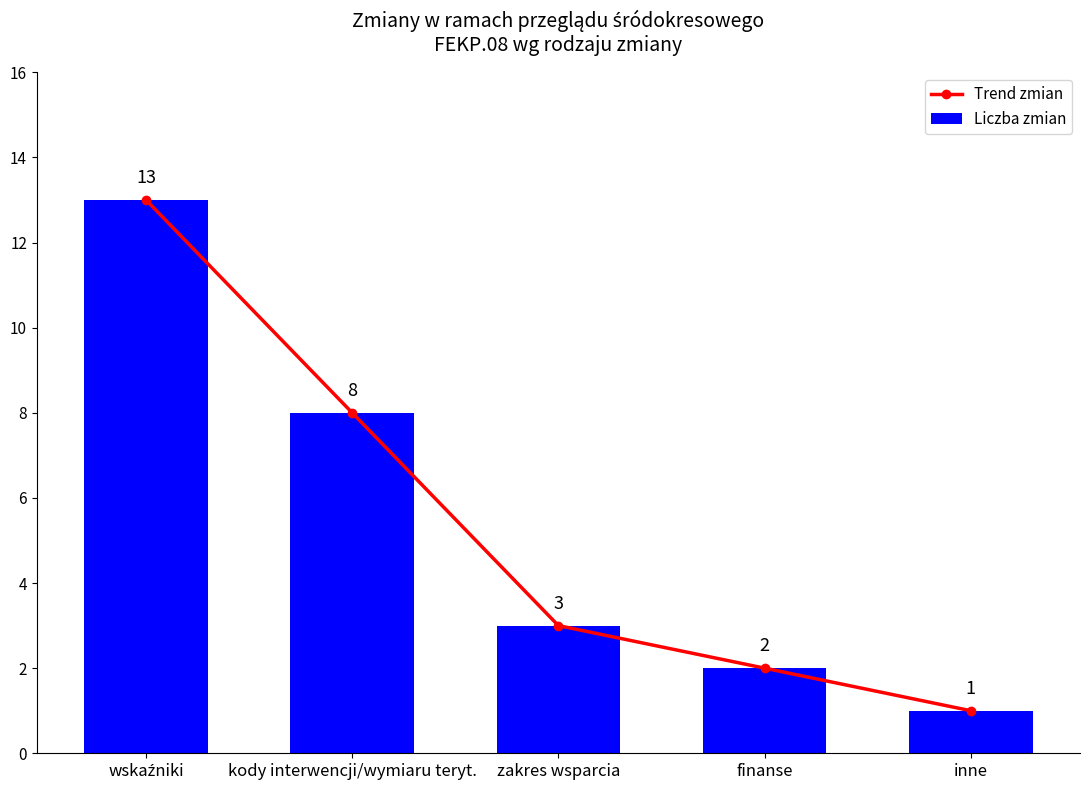

What is the label of the 3rd bar from the right?

zakres wsparcia